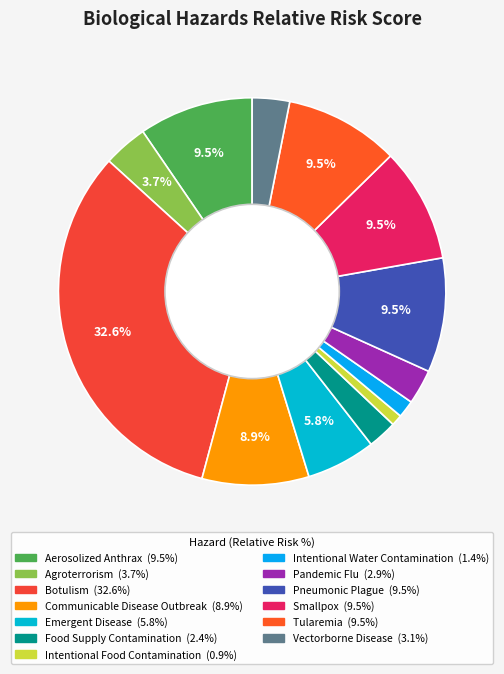

How many segments does this pie chart have?

13